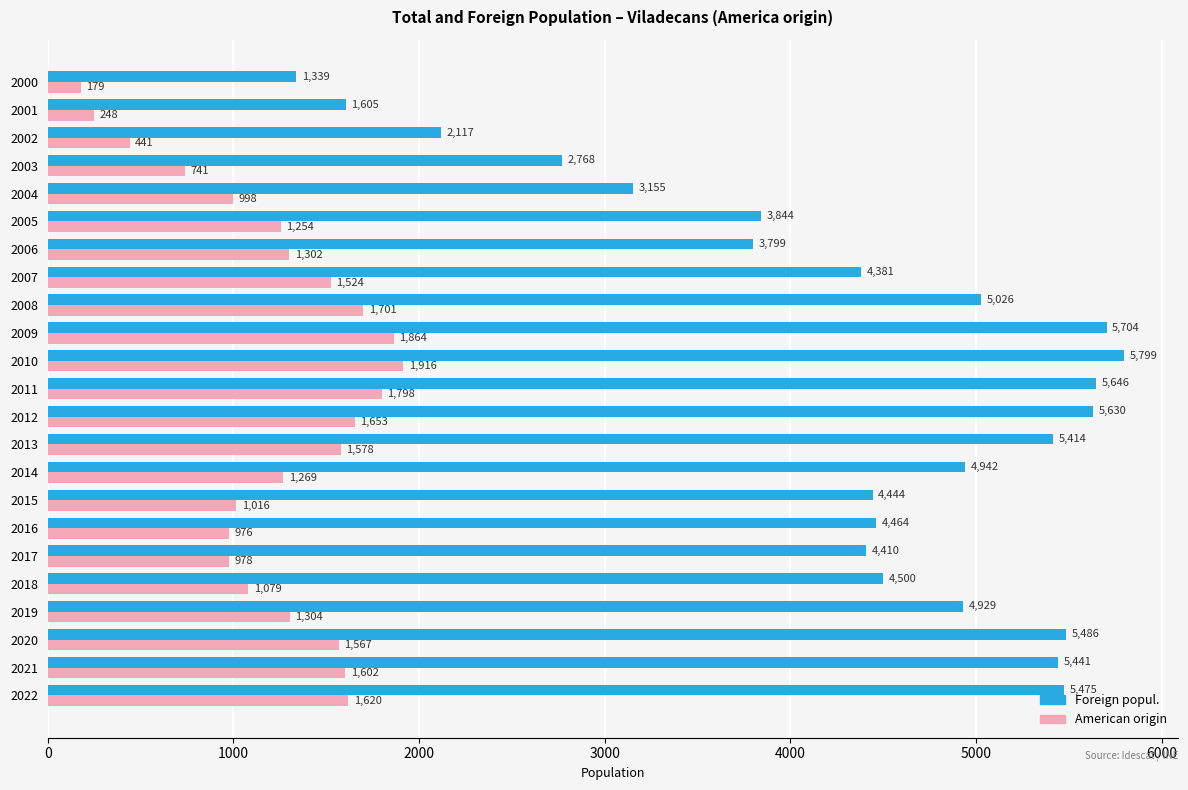

Rank the series by their maximum value, from lowest to highest.

American origin, Foreign popul.